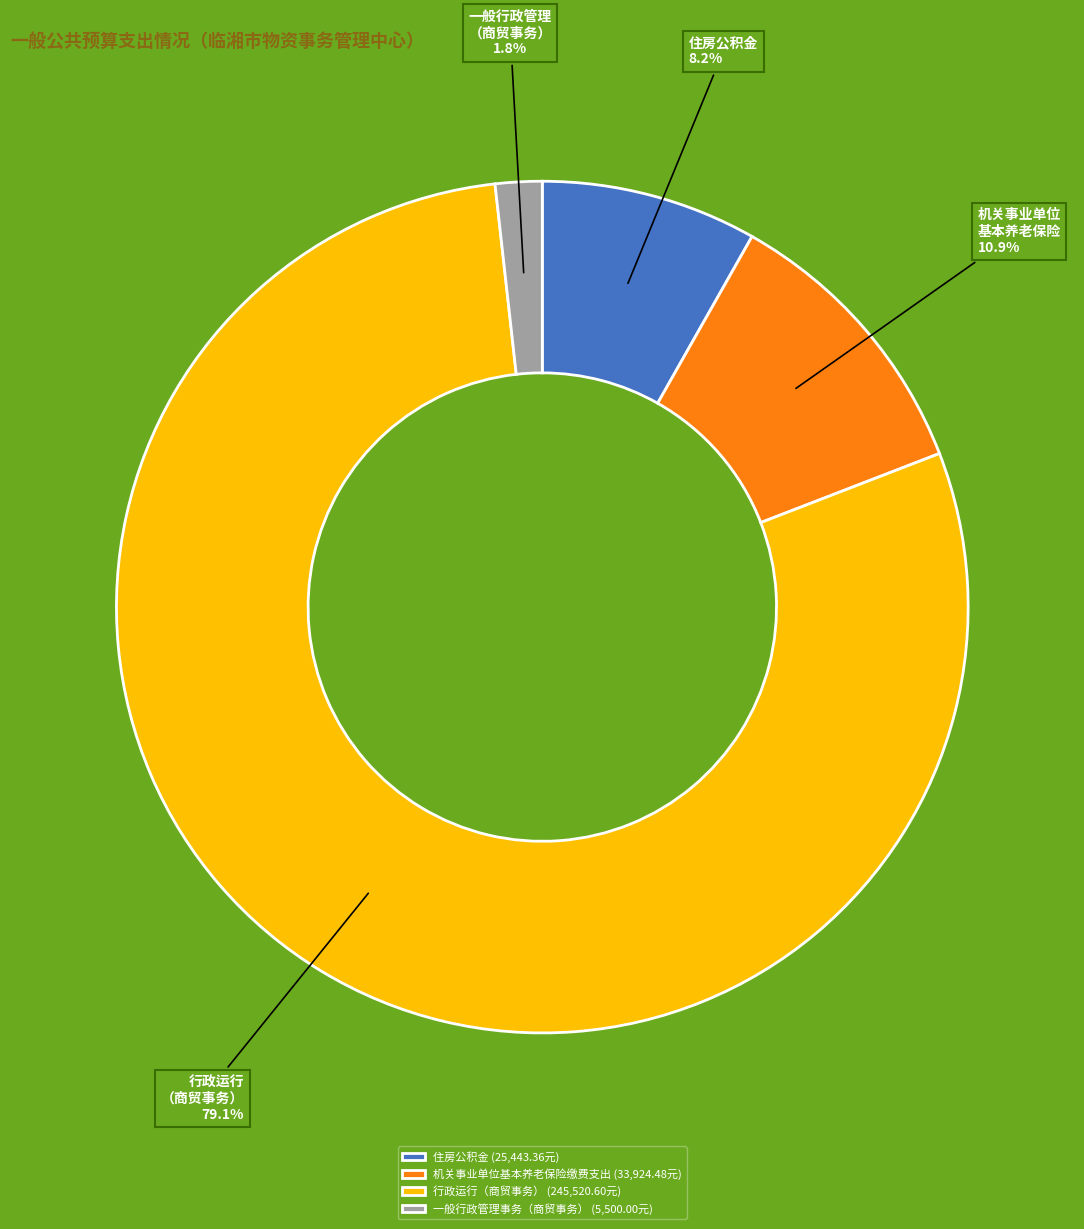

How many segments does this pie chart have?

4